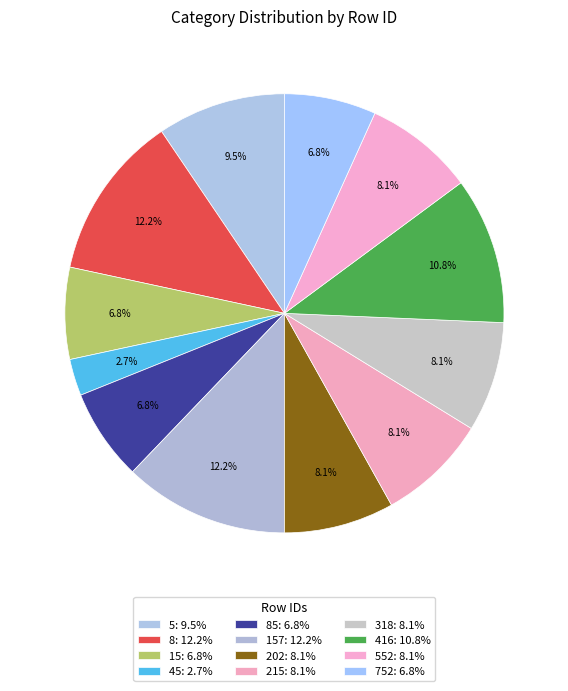

Is there a majority slice in this chart?

No